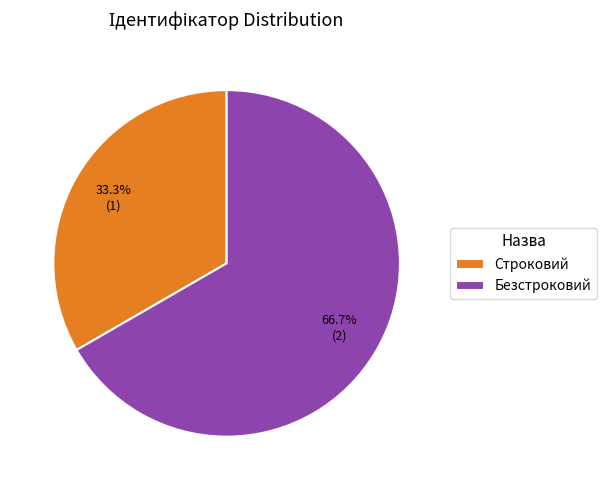

What is the ratio of the value at Строковий to the value at Безстроковий?

0.5